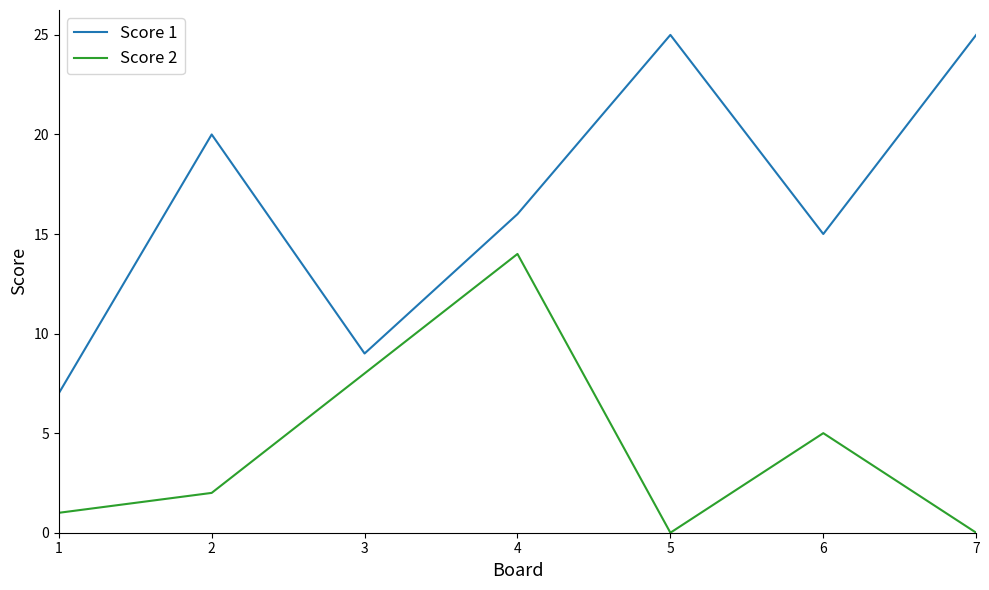

What is the difference between the Score 1 values at 6 and 7?

10